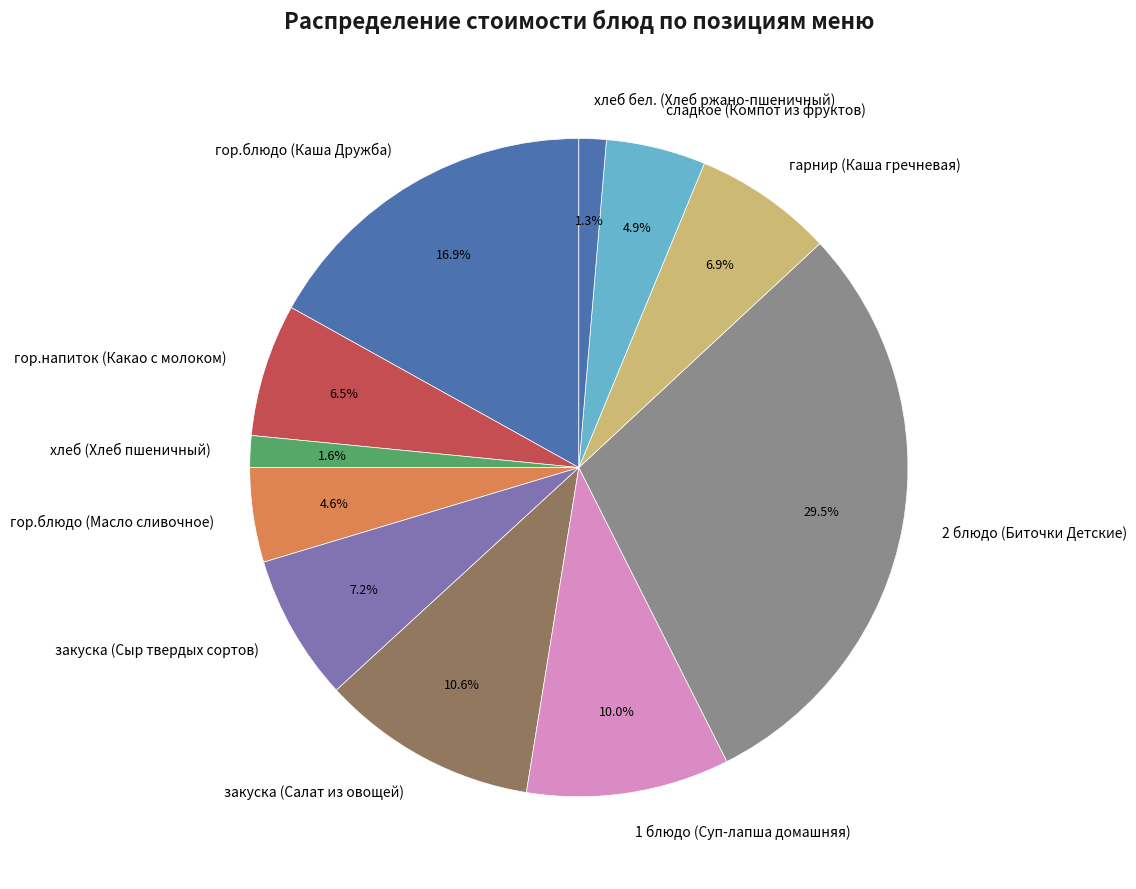

To the nearest percent, what portion does 1 блюдо (Суп-лапша домашняя) represent?

10%